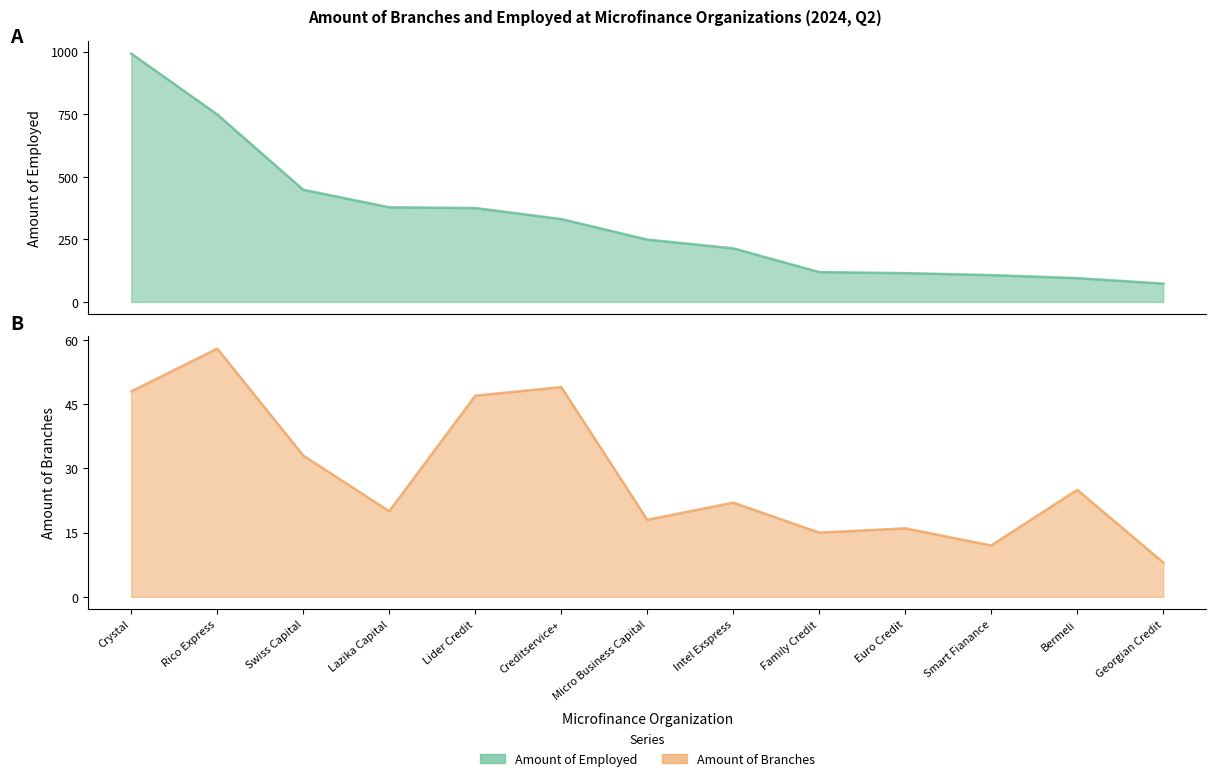

What is the minimum value shown in the chart?

8